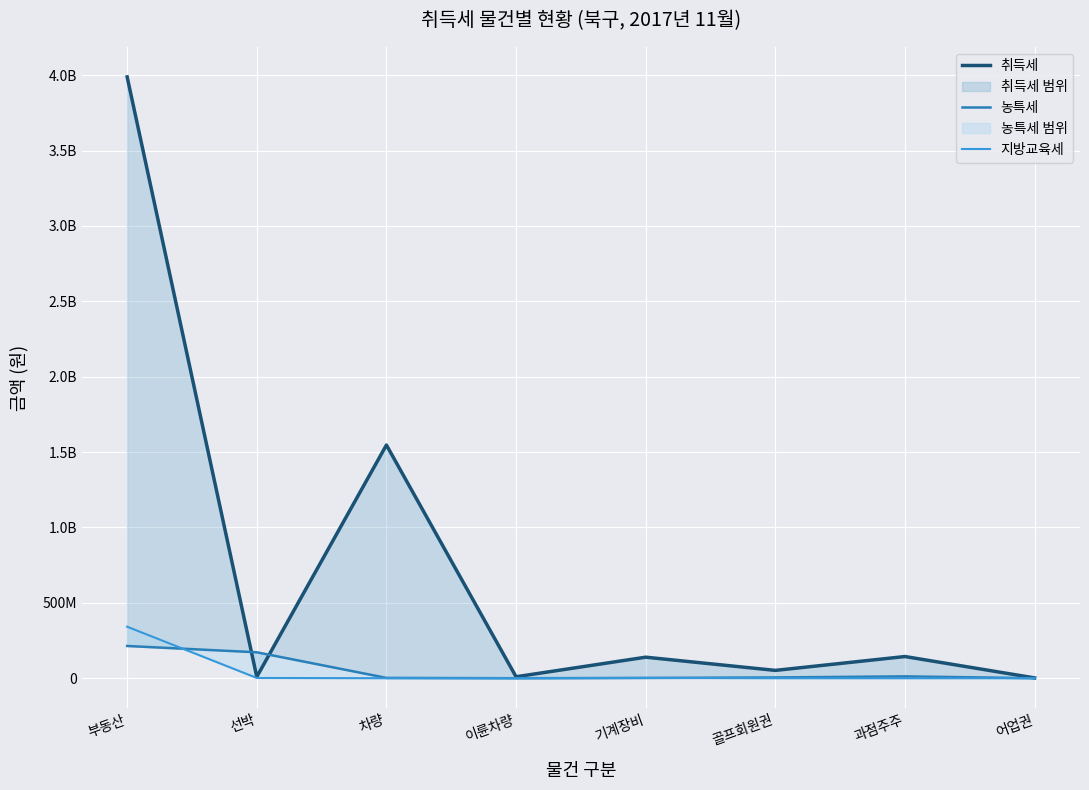

Which series has the largest range (max minus min)?

취득세